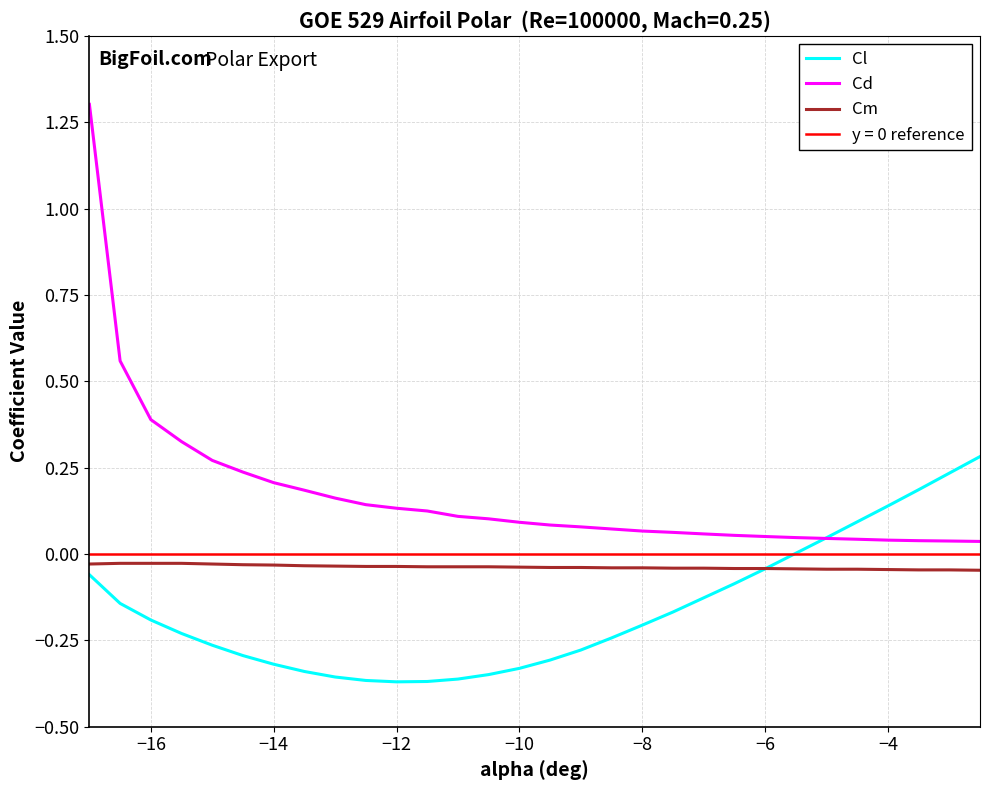

Which series has the largest range (max minus min)?

Cd